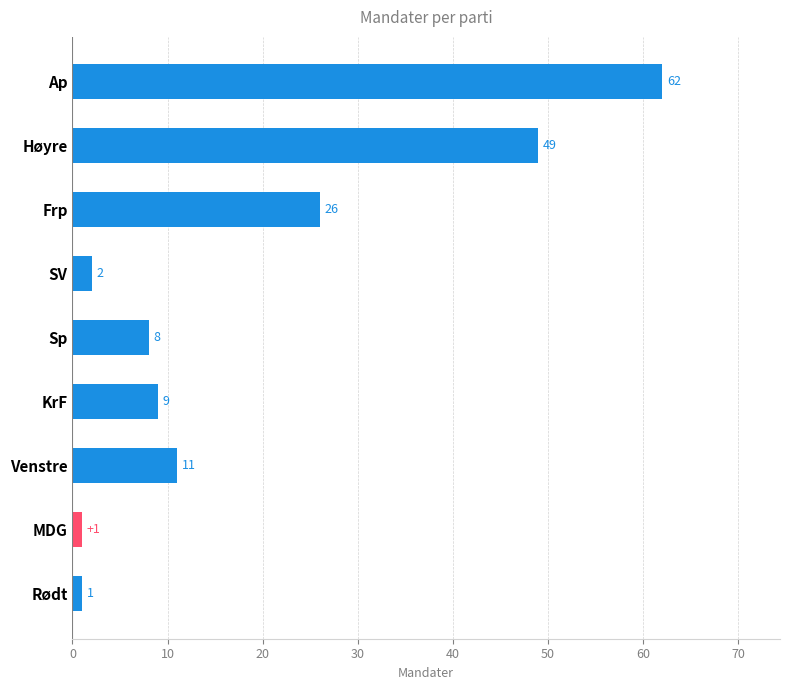

Reading bottom to top, list all the values displayed in this chart.

Rødt=1	MDG=1	Venstre=11	KrF=9	Sp=8	SV=2	Frp=26	Høyre=49	Ap=62